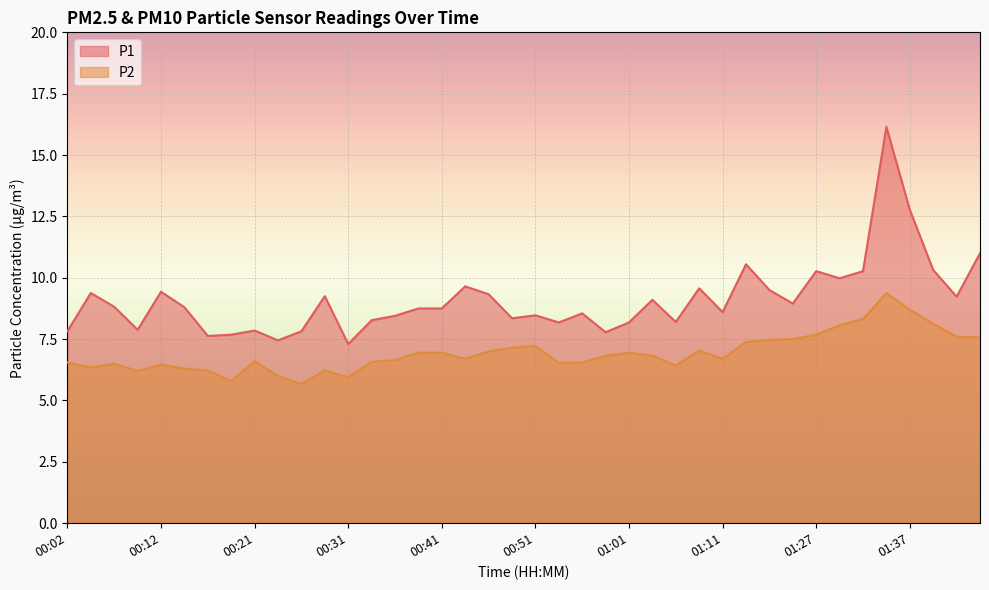

Which series has the largest total across all categories?

P1